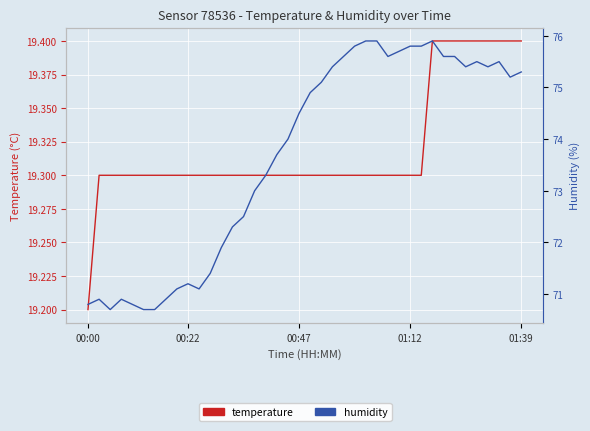

What is the total value across all series at 12?

91.2